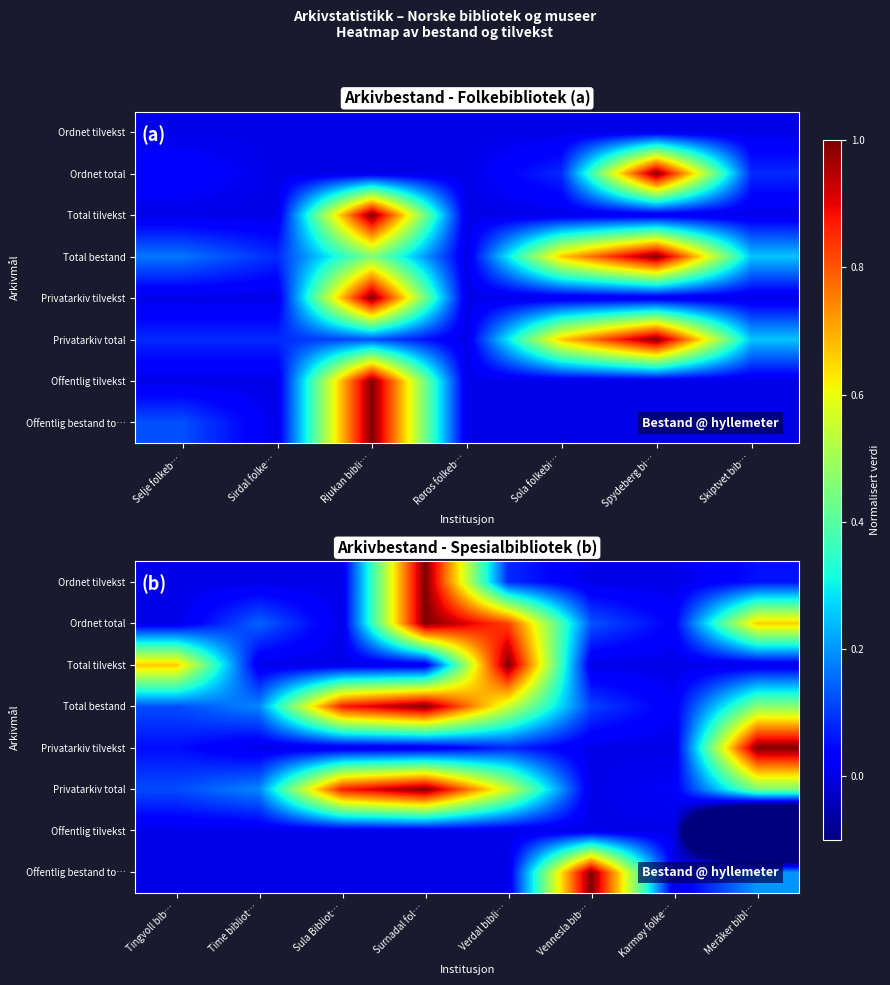

The value of Ordnet total at Time bibliot… is 0.2. True or false?

False